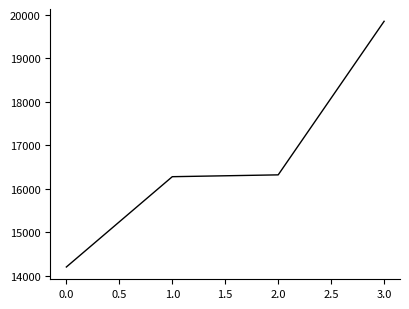

True or false: the data shows 14201 at 0.0.

True